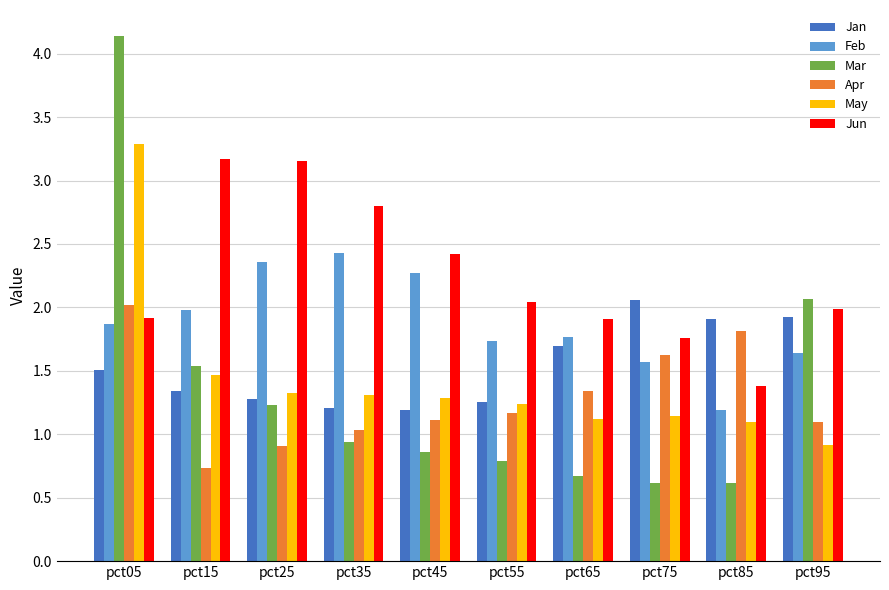

At which label does Jun reach its minimum?

pct85